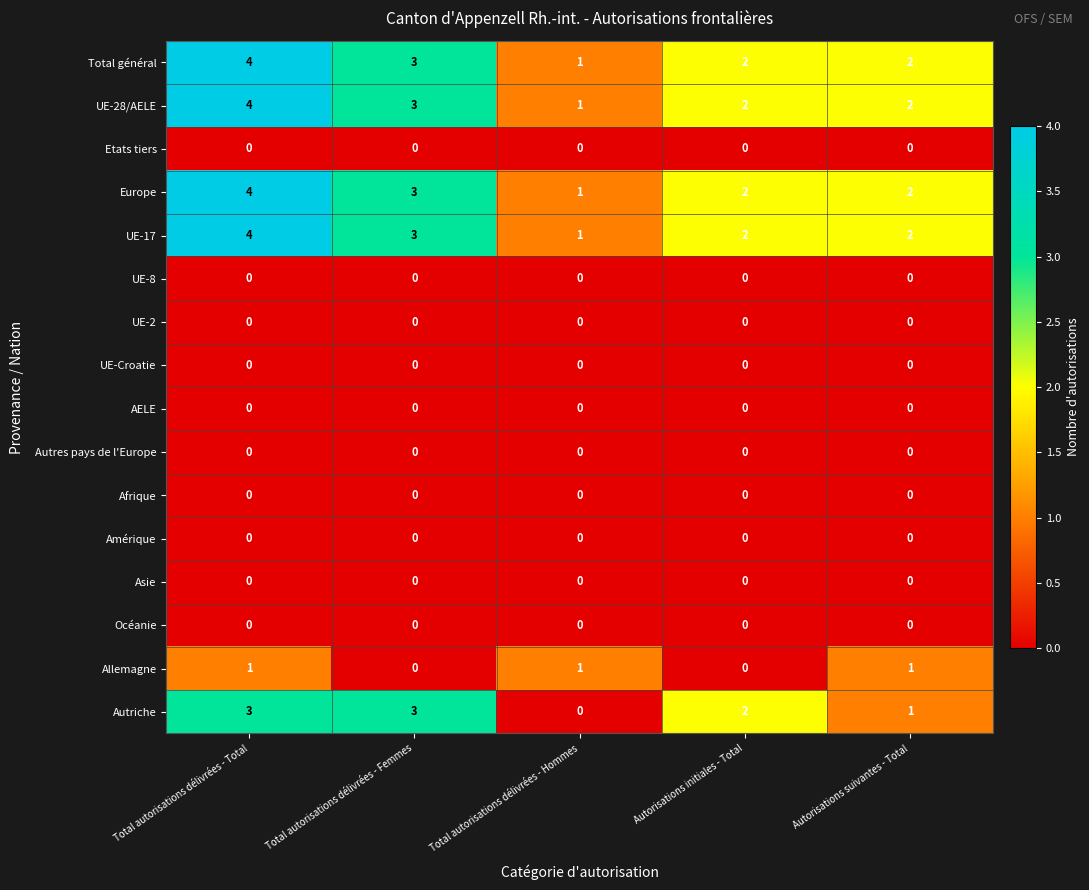

How many Autriche values are between 1 and 3?

4